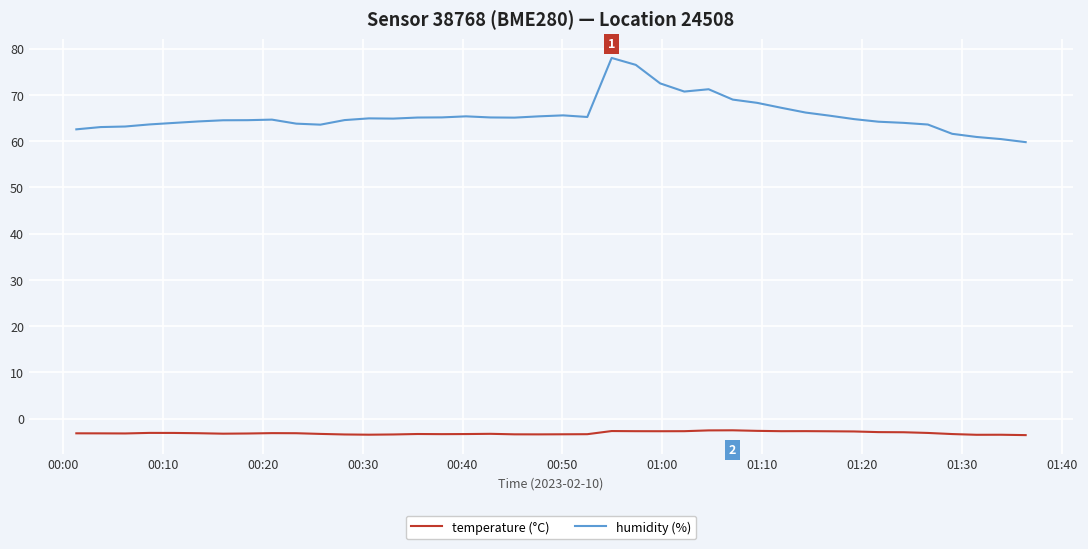

What is the difference between the maximum and minimum values in the humidity (%) series?

18.2